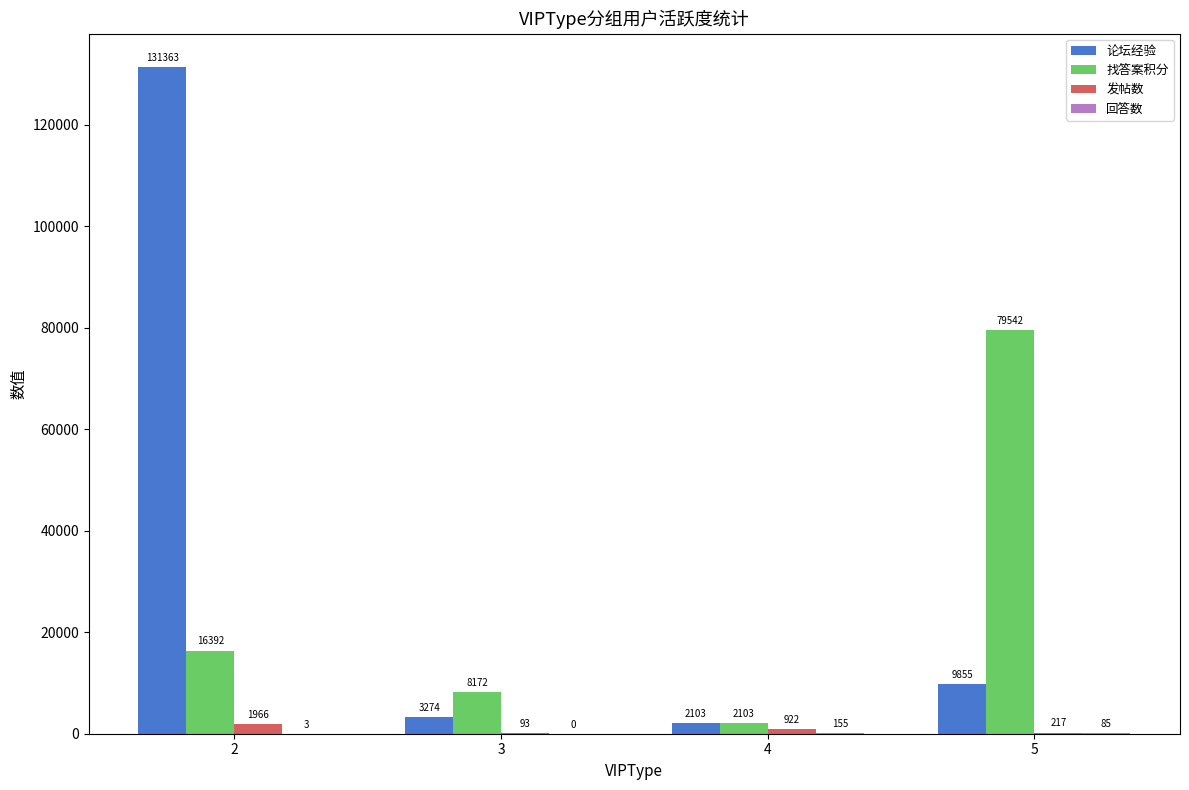

The 发帖数 series shows 93 at 3. True or false?

True